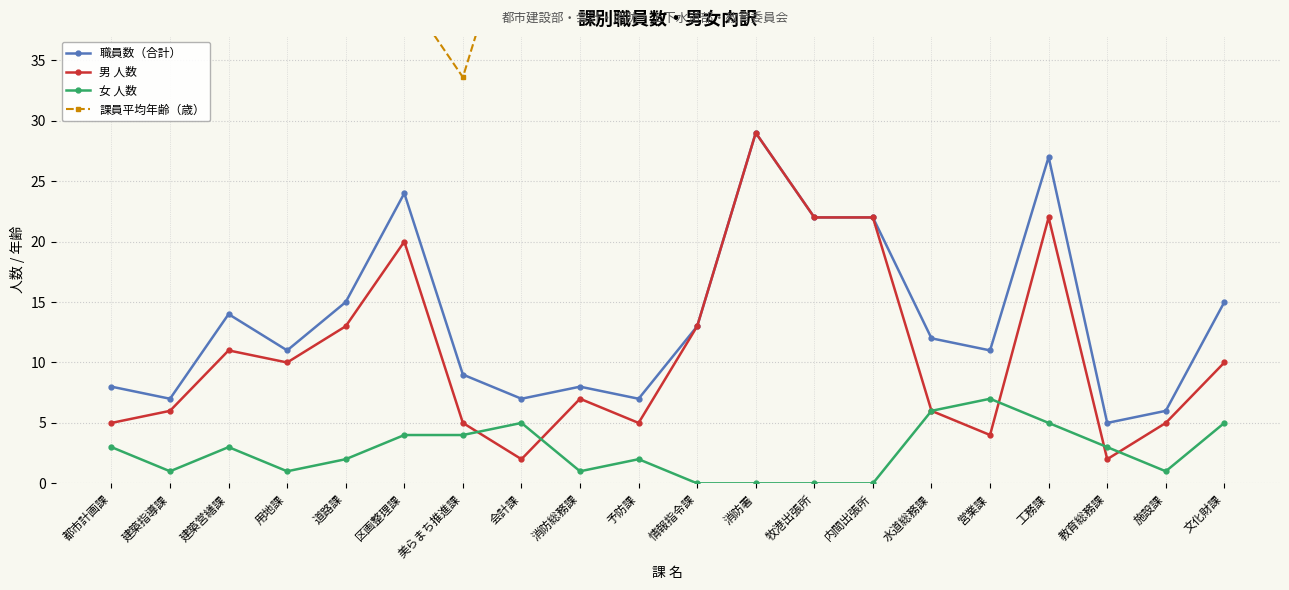

Is the value of 男 人数 at 内間出張所 greater than the value of 女 人数 at 情報指令課?

Yes